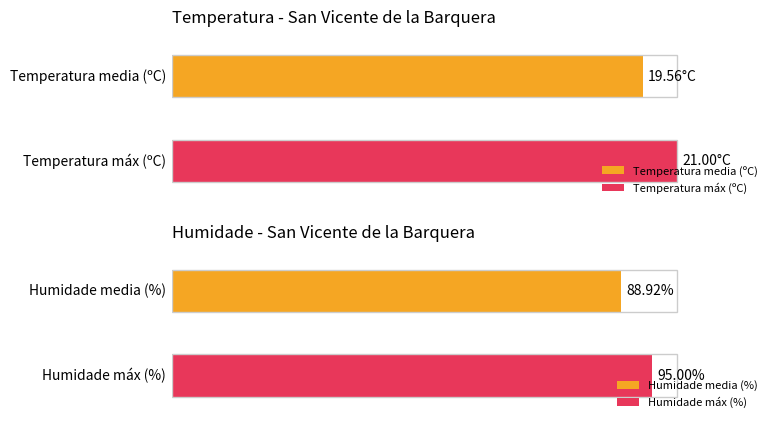

List the series in order of their overall mean, highest first.

Humidade (%), Temperatura (ºC)